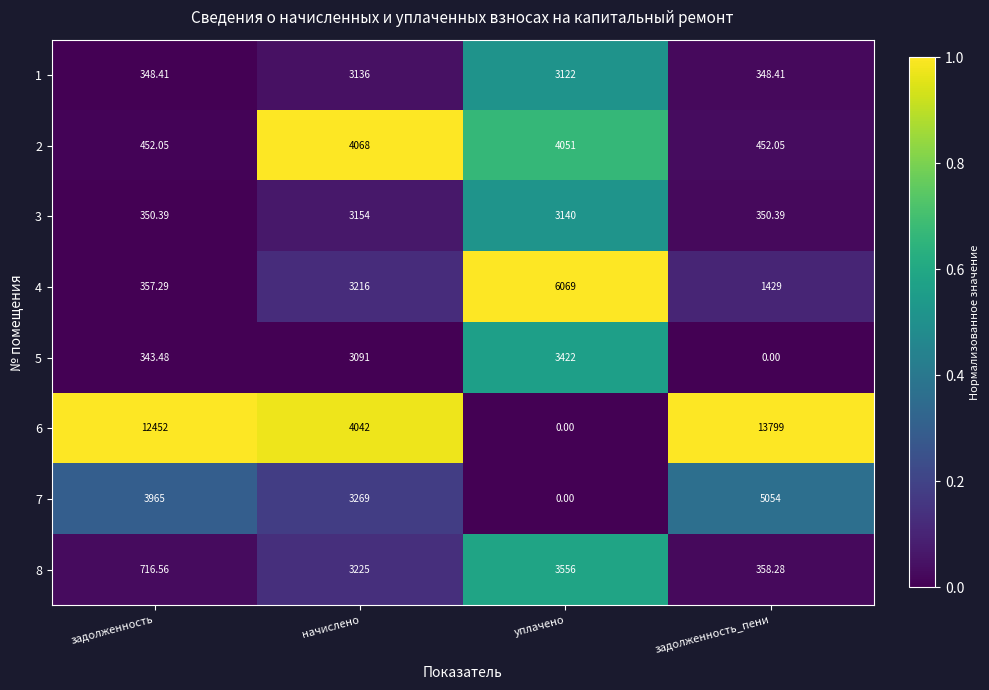

What is the total value across all series at задолженность?

18985.2